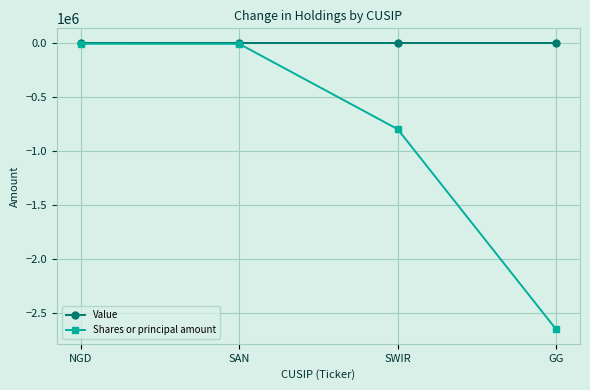

Count the number of data series in this chart.

2